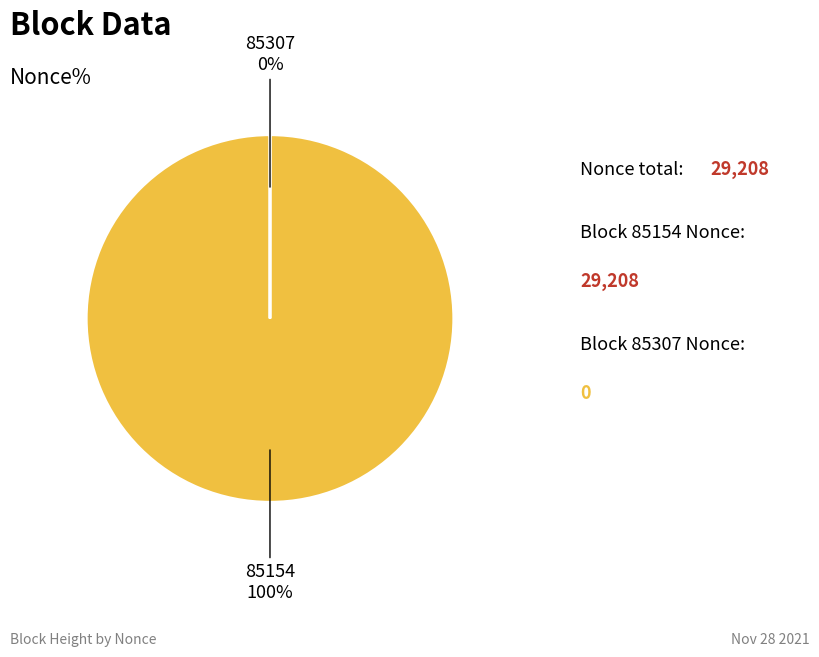

Is there any slice that represents more than half of the pie?

Yes